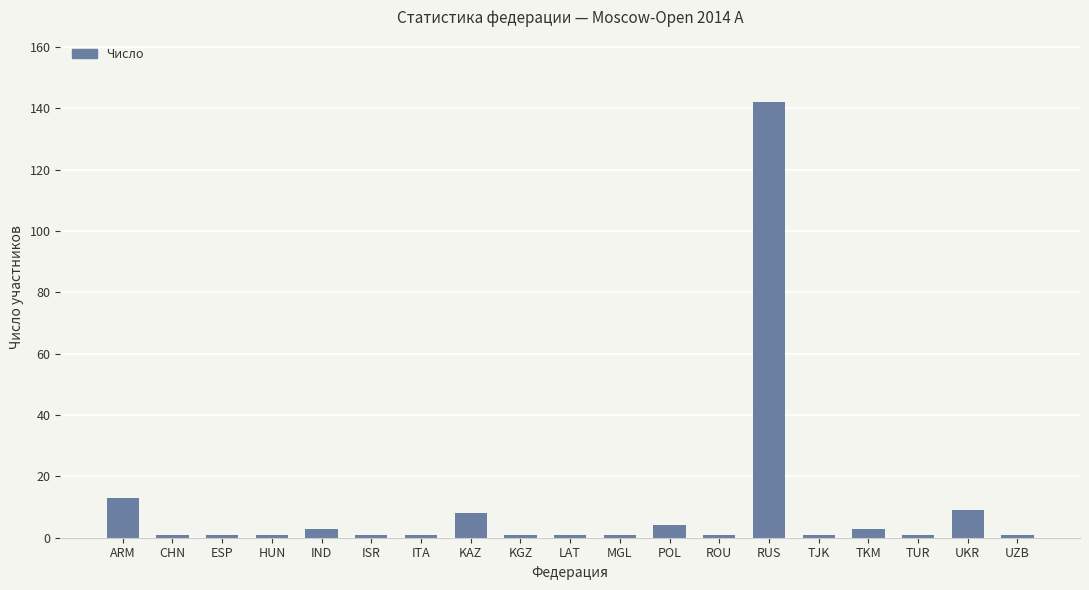

Reading left to right, list all the values displayed in this chart.

ARM=13	CHN=1	ESP=1	HUN=1	IND=3	ISR=1	ITA=1	KAZ=8	KGZ=1	LAT=1	MGL=1	POL=4	ROU=1	RUS=142	TJK=1	TKM=3	TUR=1	UKR=9	UZB=1